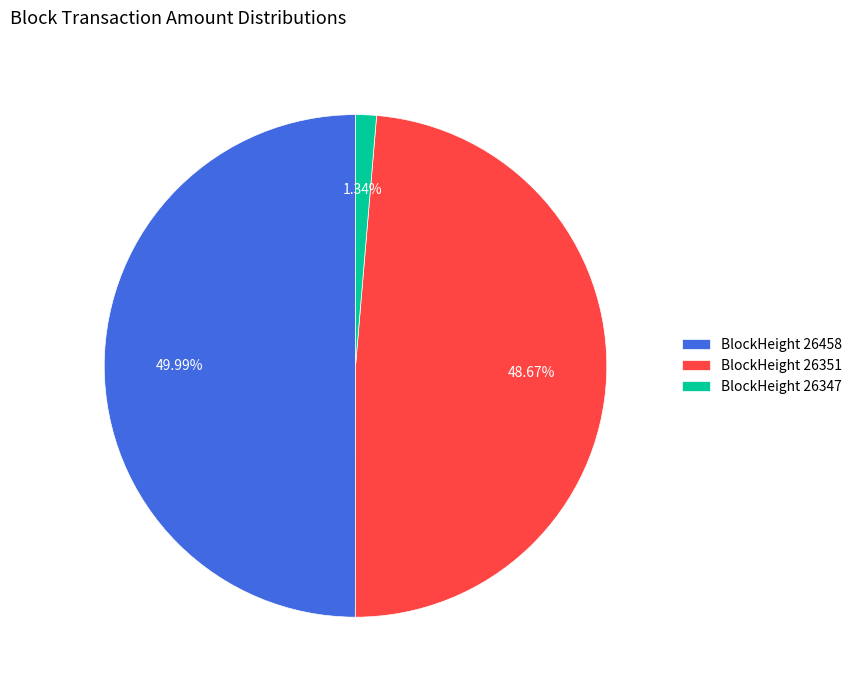

Does BlockHeight 26351 represent more than half of the total?

No